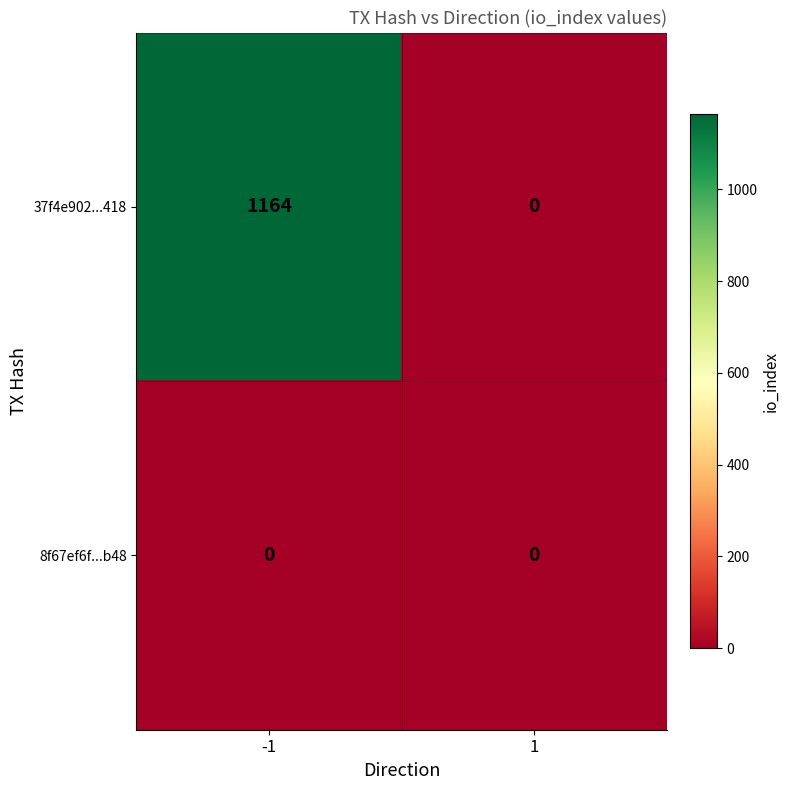

True or false: 8f67ef6f...b48 has a value of 0 at -1.

True